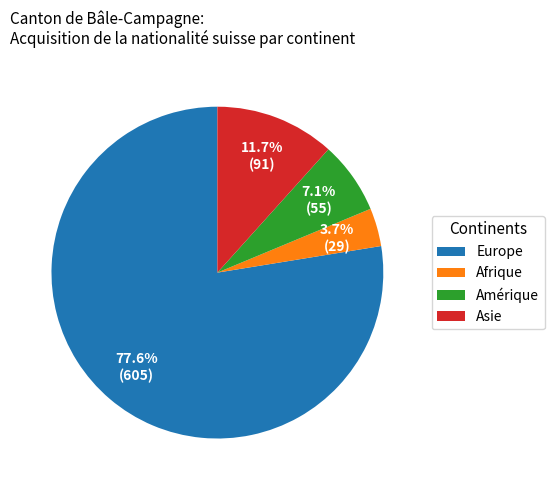

Which slice represents more than half of the pie?

Europe